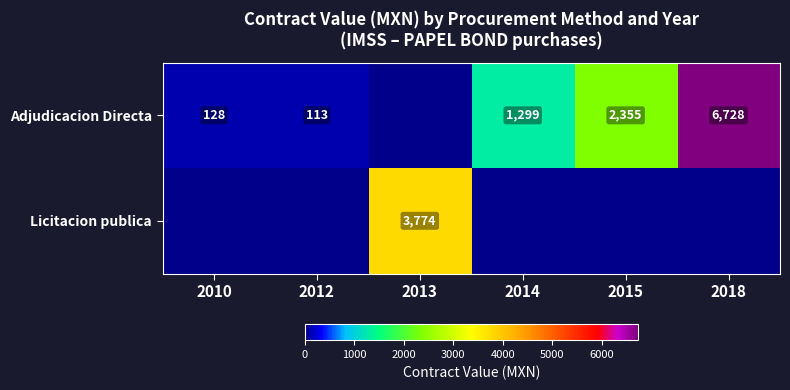

What is the difference between the Adjudicacion Directa values at 2015 and 2014?

1056